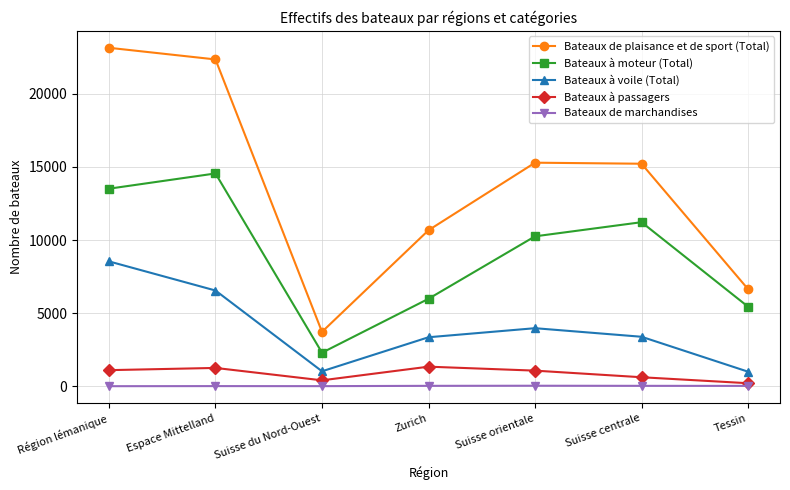

True or false: Bateaux de plaisance et de sport (Total) and Bateaux de marchandises cross at least once.

False